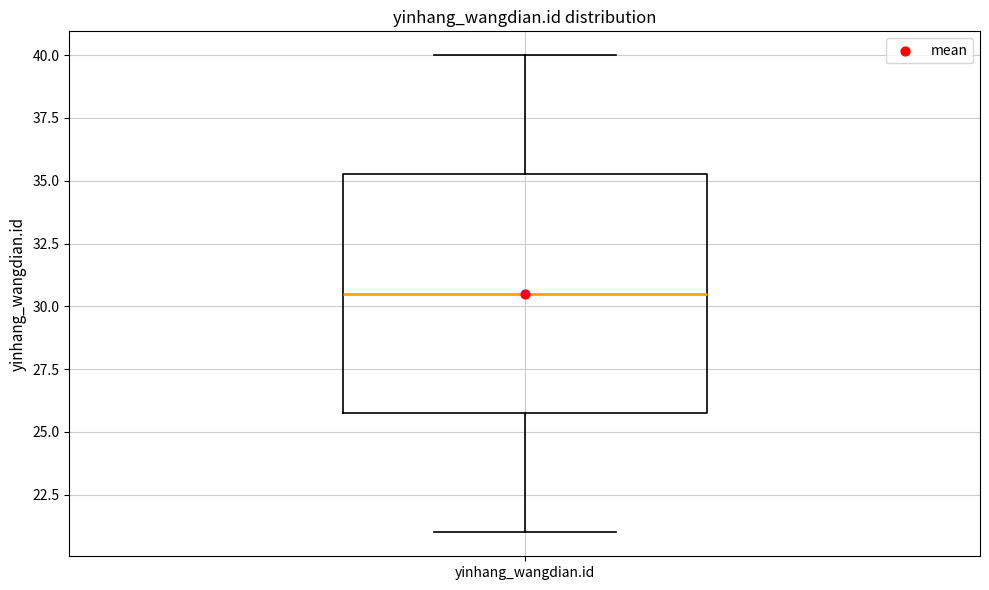

Where is the upper edge of the box for yinhang_wangdian.id on the y-axis? The values are not printed on the chart, so give them approximately, as read against the axis.

35.5